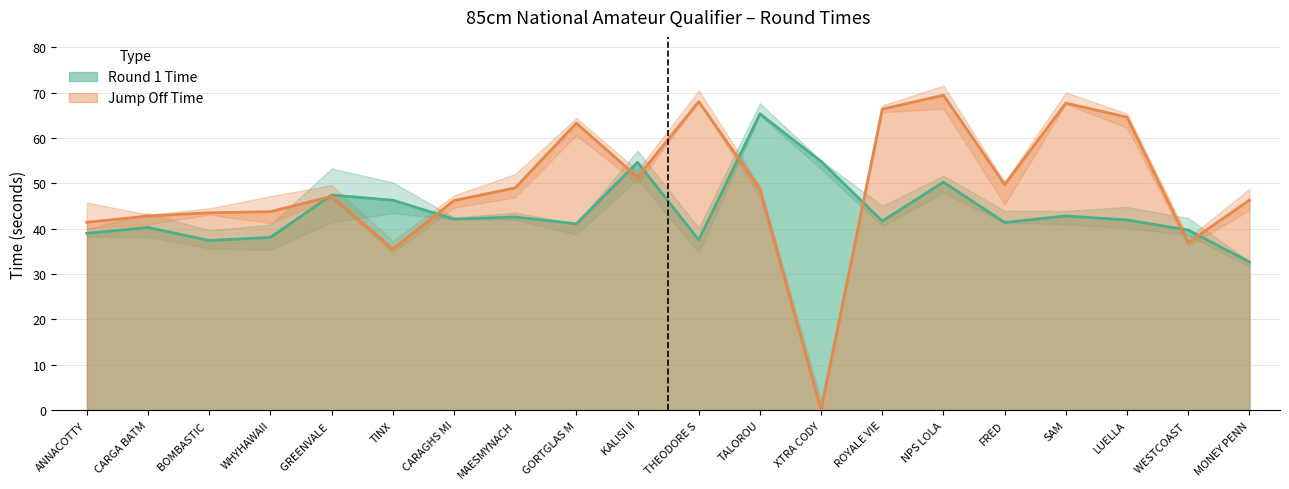

How many intersections are there between Round 1 Time and Jump Off Time?

8